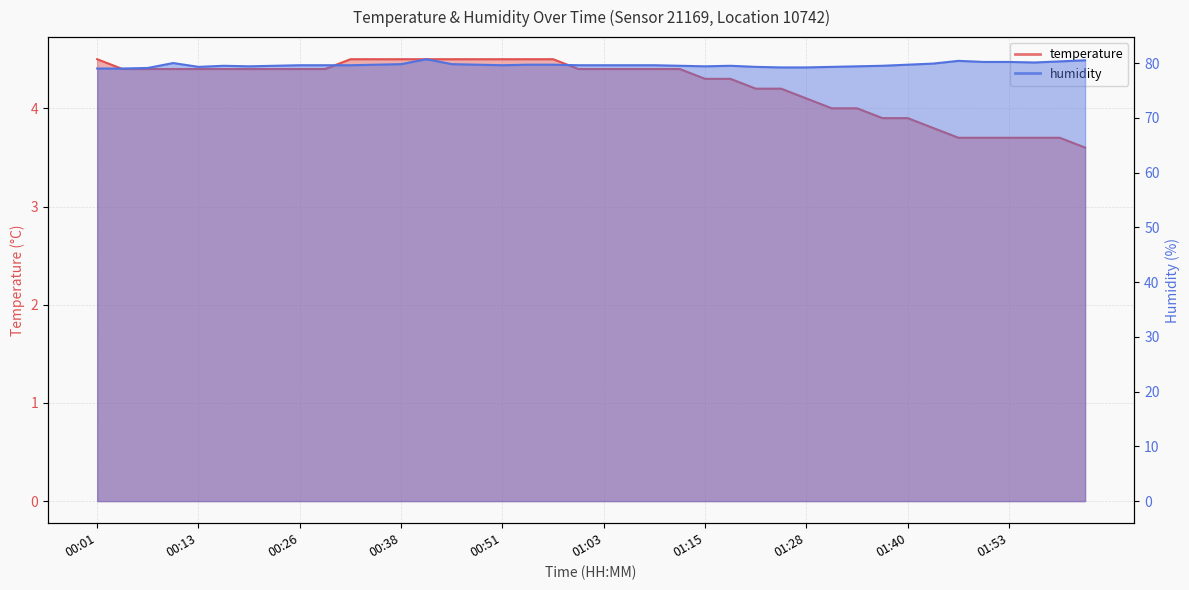

Which series has the widest spread of values?

humidity